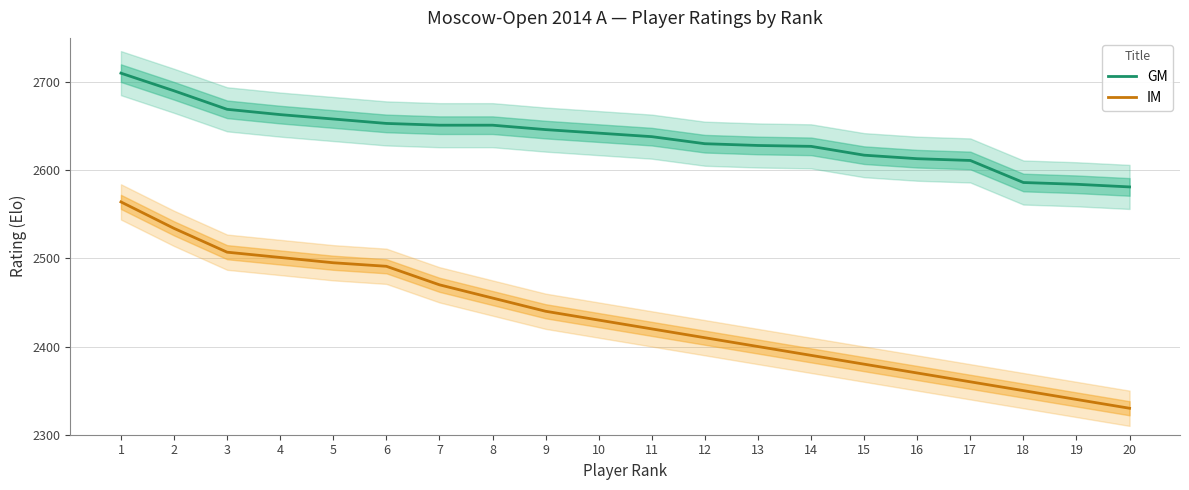

Reading right to left, list all the values displayed in this chart.

GM: 2581	2584	2586	2611	2613	2617	2627	2628	2630	2638	2642	2646	2651	2651	2653	2658	2663	2669	2690	2710
IM: 2330	2340	2350	2360	2370	2380	2390	2400	2410	2420	2430	2440	2455	2470	2491	2495	2501	2507	2534	2564